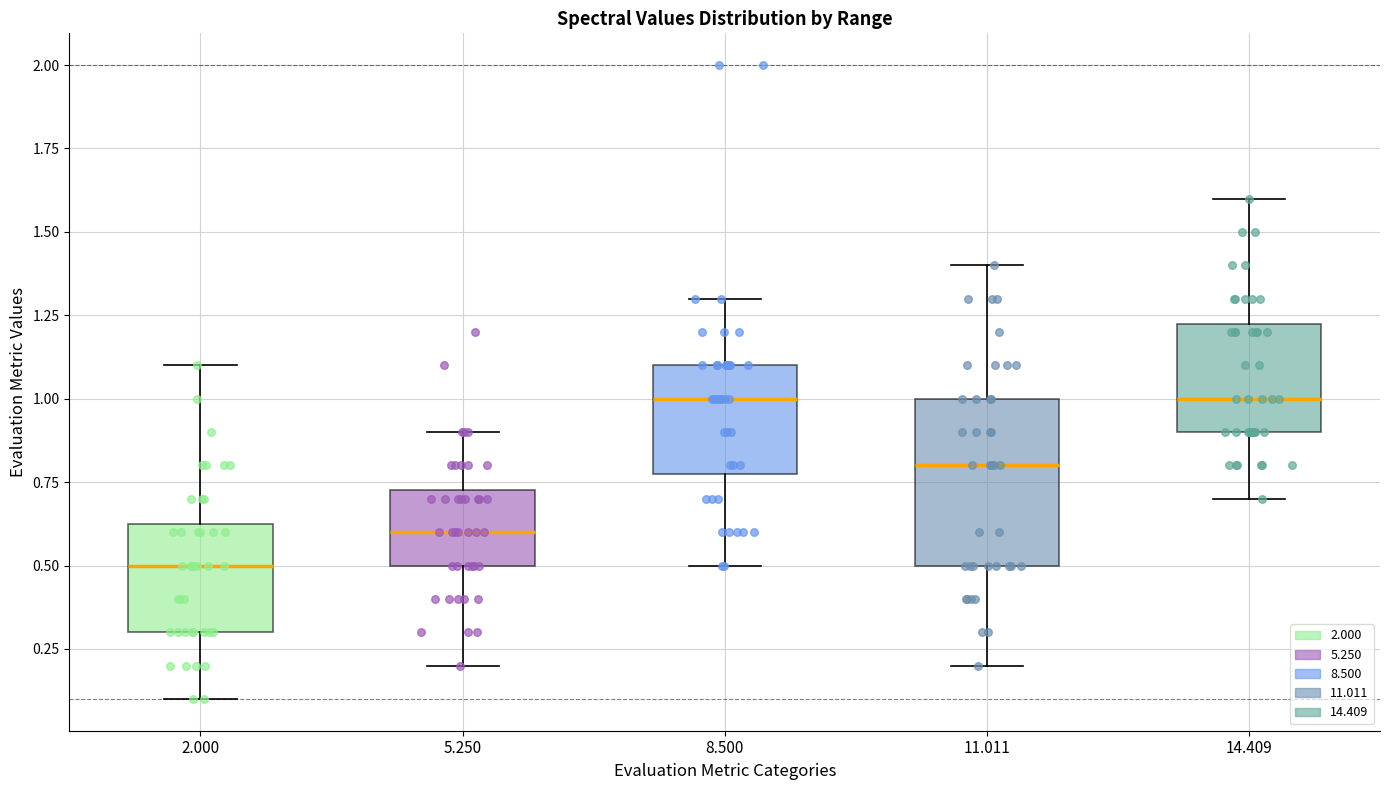

Which box is the tallest, from its lower edge to its upper edge?

11.011